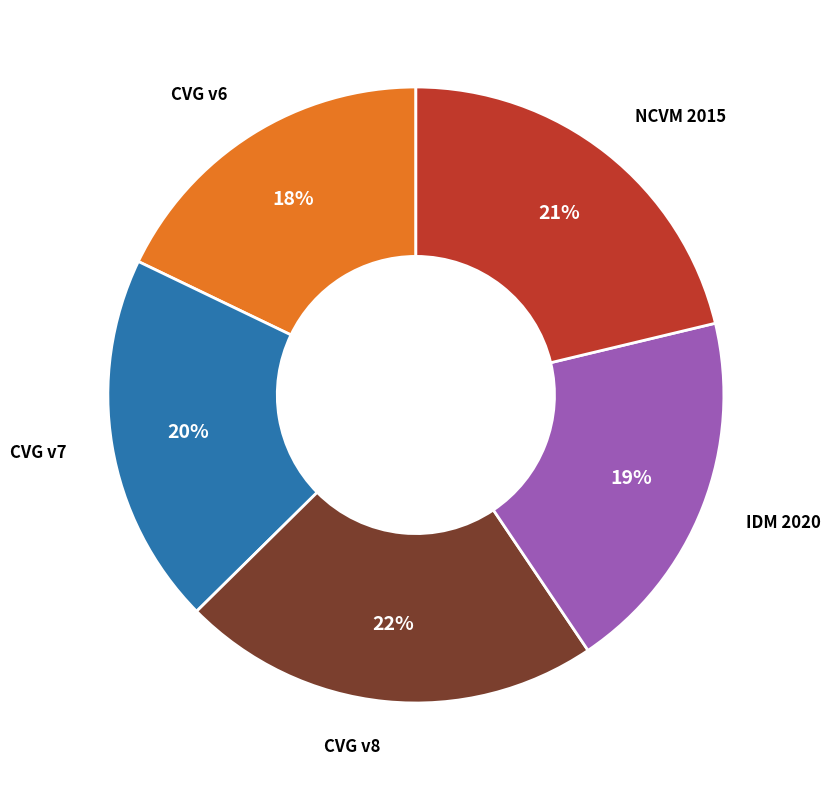

To the nearest percent, what is the difference between the largest and smallest slice percentages?

4%